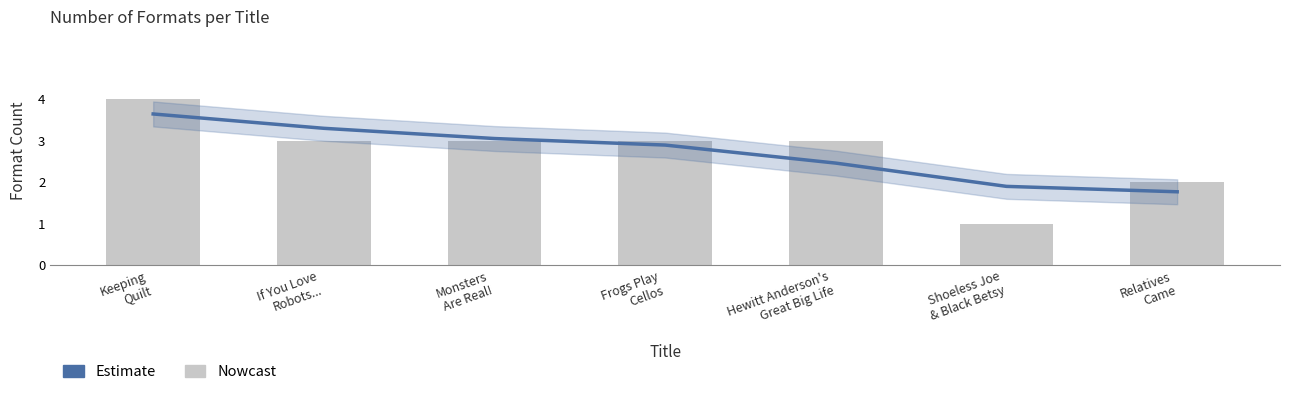

Are the bars grouped side by side (vs. stacked)?

Yes